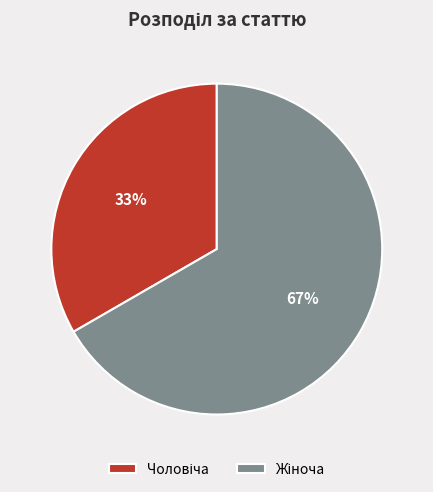

Is there a majority slice in this chart?

Yes